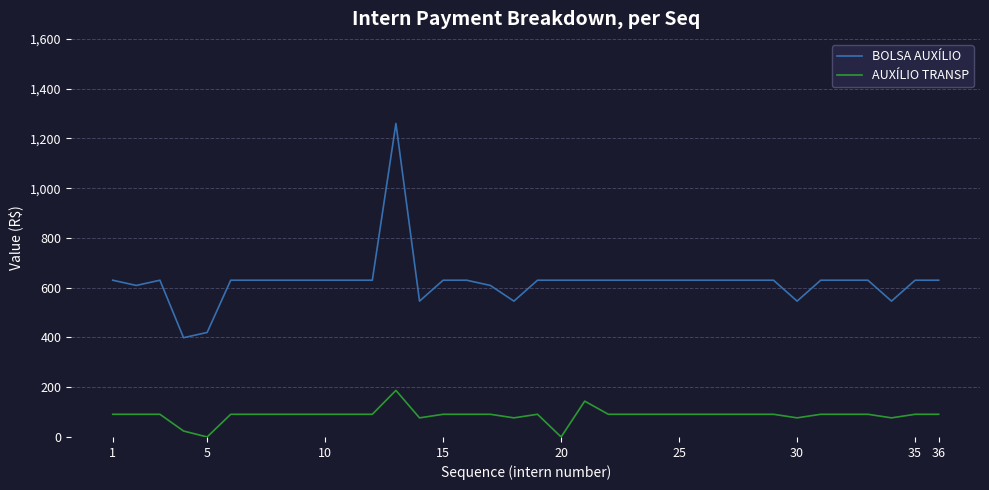

What are all the series names shown in the legend?

BOLSA AUXÍLIO, AUXÍLIO TRANSP